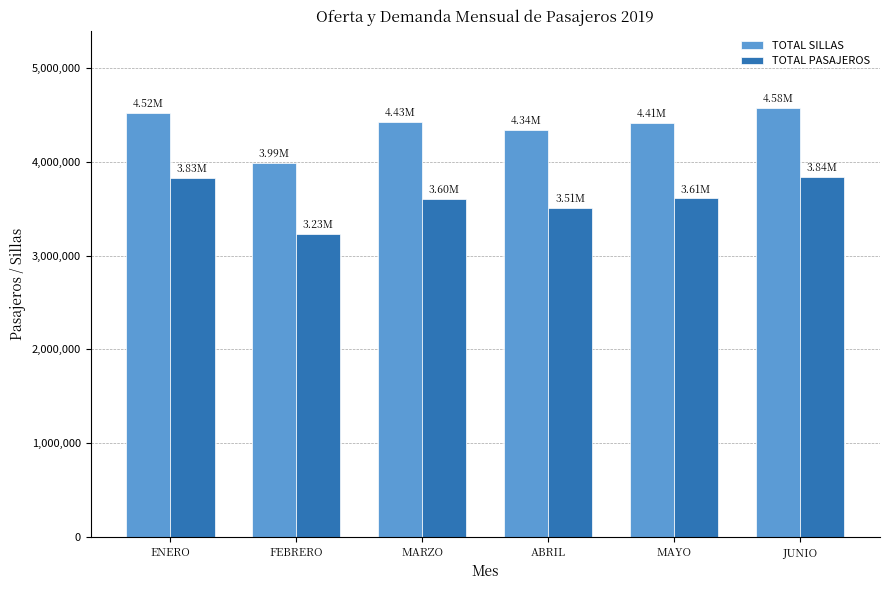

What is the total value across all series at MARZO?

8033642